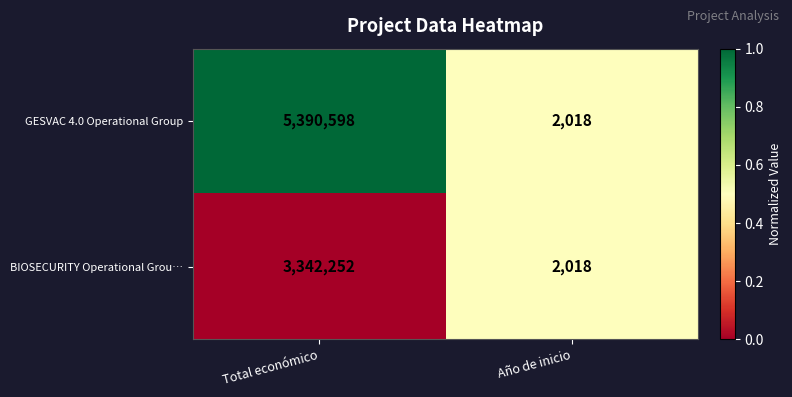

The GESVAC 4.0 Operational Group series shows 2018 at Año de inicio. True or false?

True